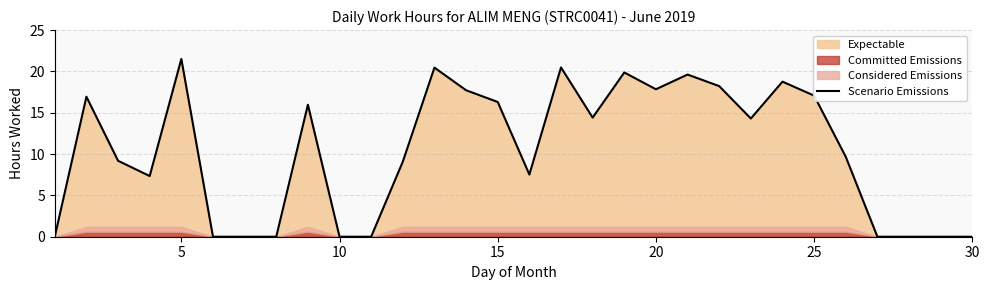

The Scenario Emissions series shows 16.3 at 15. True or false?

True